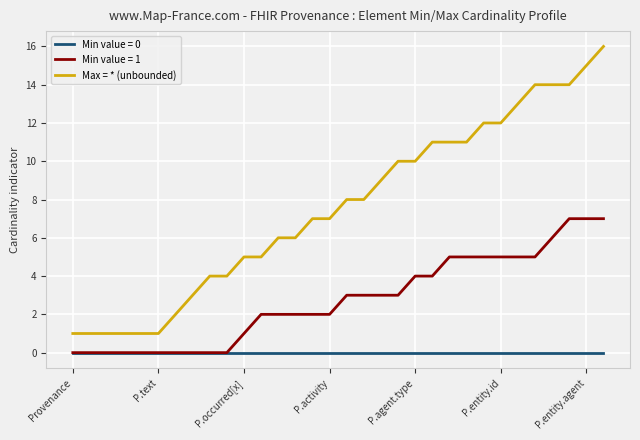

Which series has the largest total across all categories?

Max = * (unbounded)